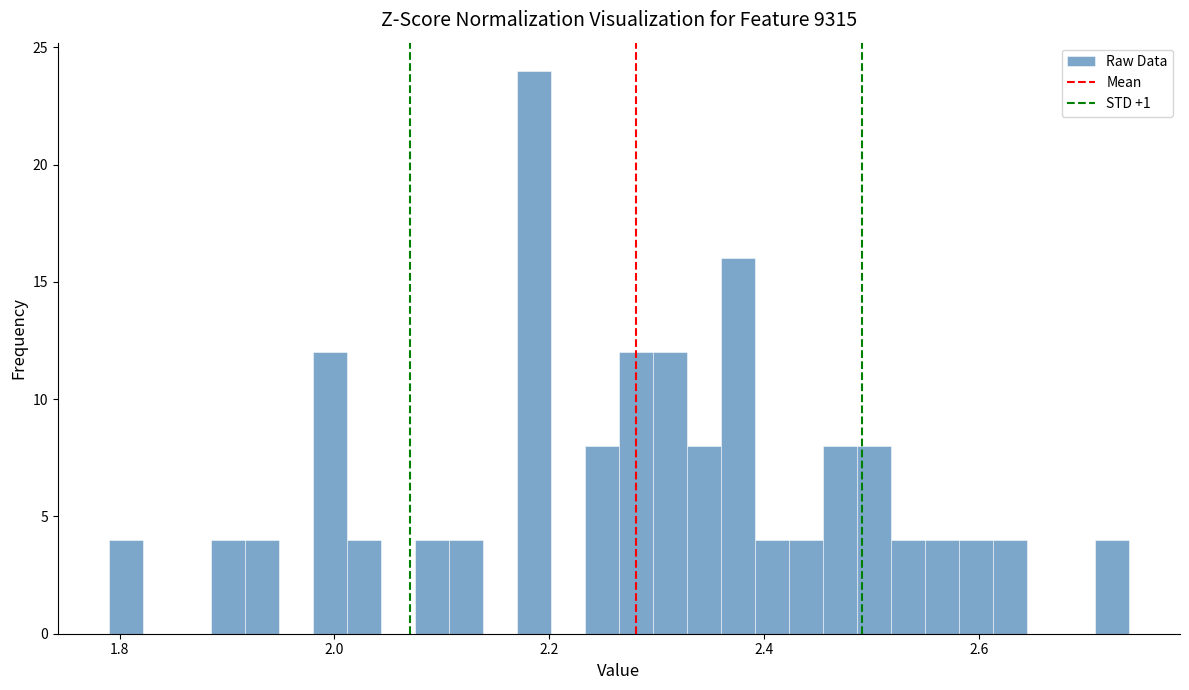

Around what value on the x-axis is the tallest bar? Give the approximate position of its centre, as read against the axis.

2.18